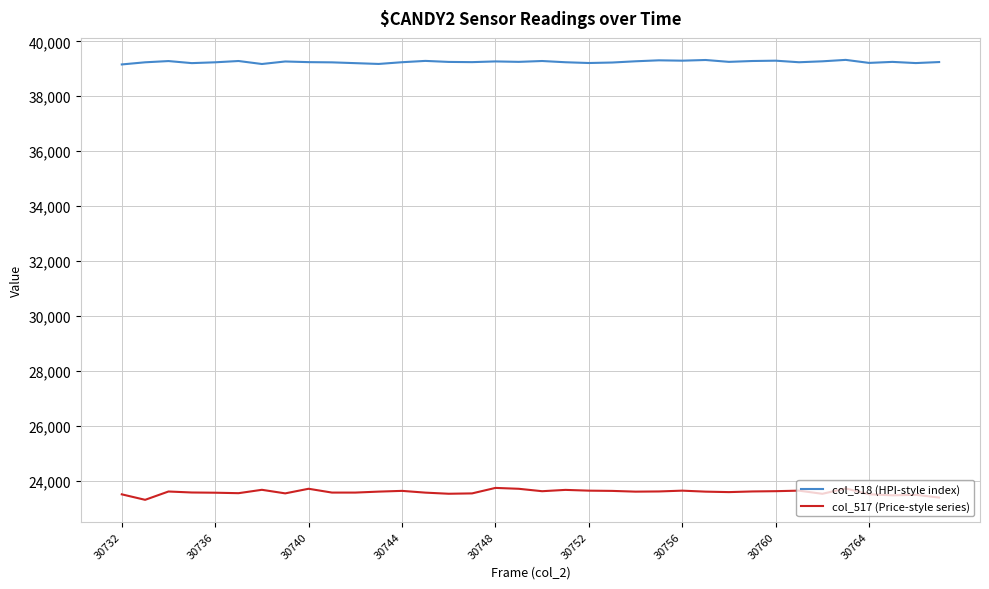

True or false: col_517 (Price-style series) and col_518 (HPI-style index) cross at least once.

False